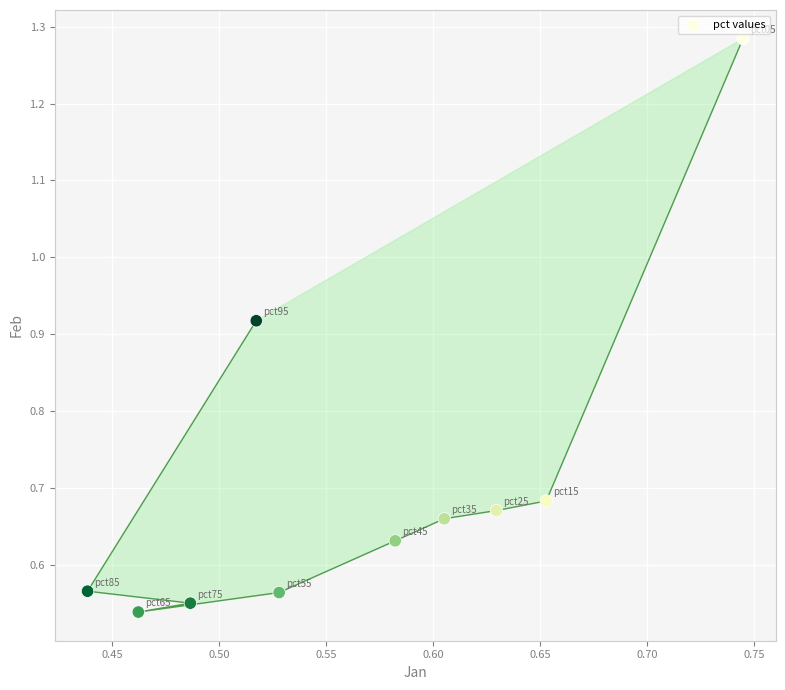

What is the range of X values (max minus min)?

0.3